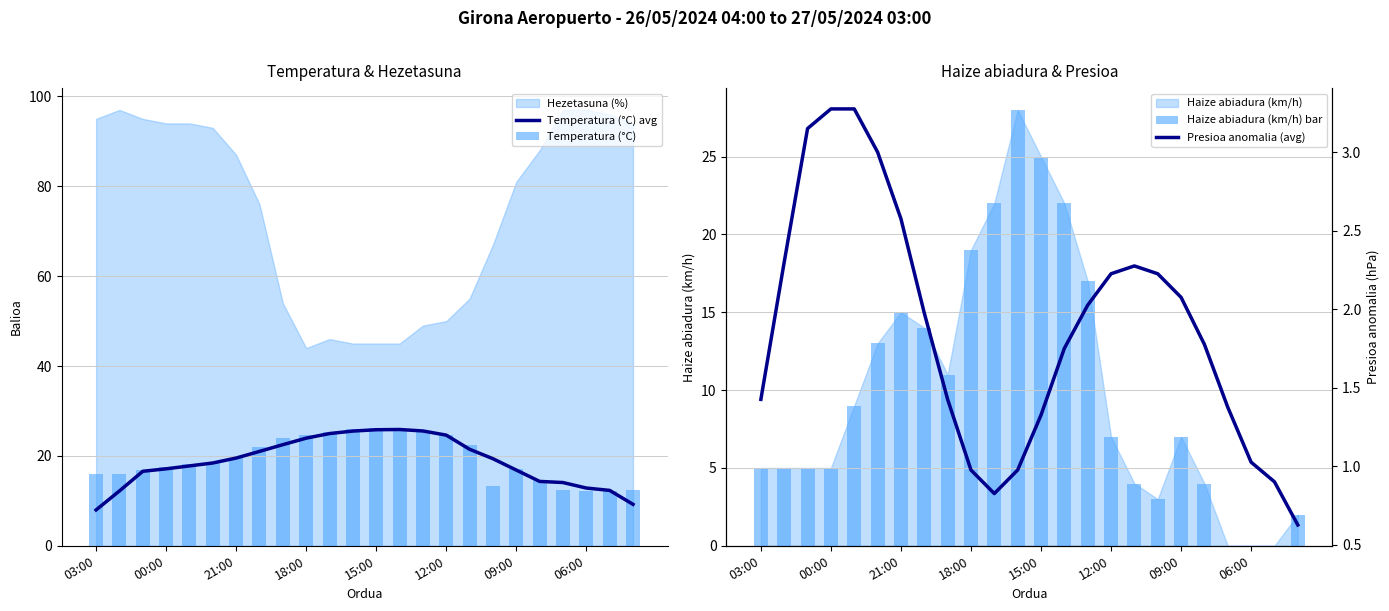

True or false: Temperatura (°C) avg has a value of 14.2 at 18:00.

False